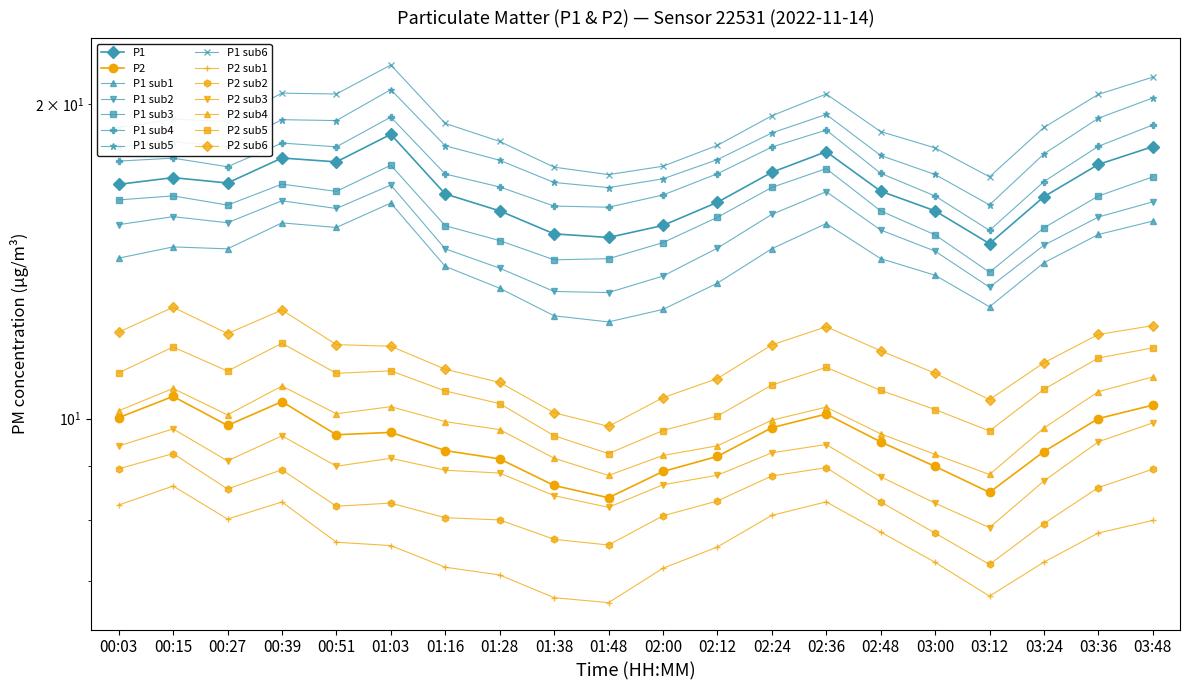

At which label is P1 closest to 16?

02:12